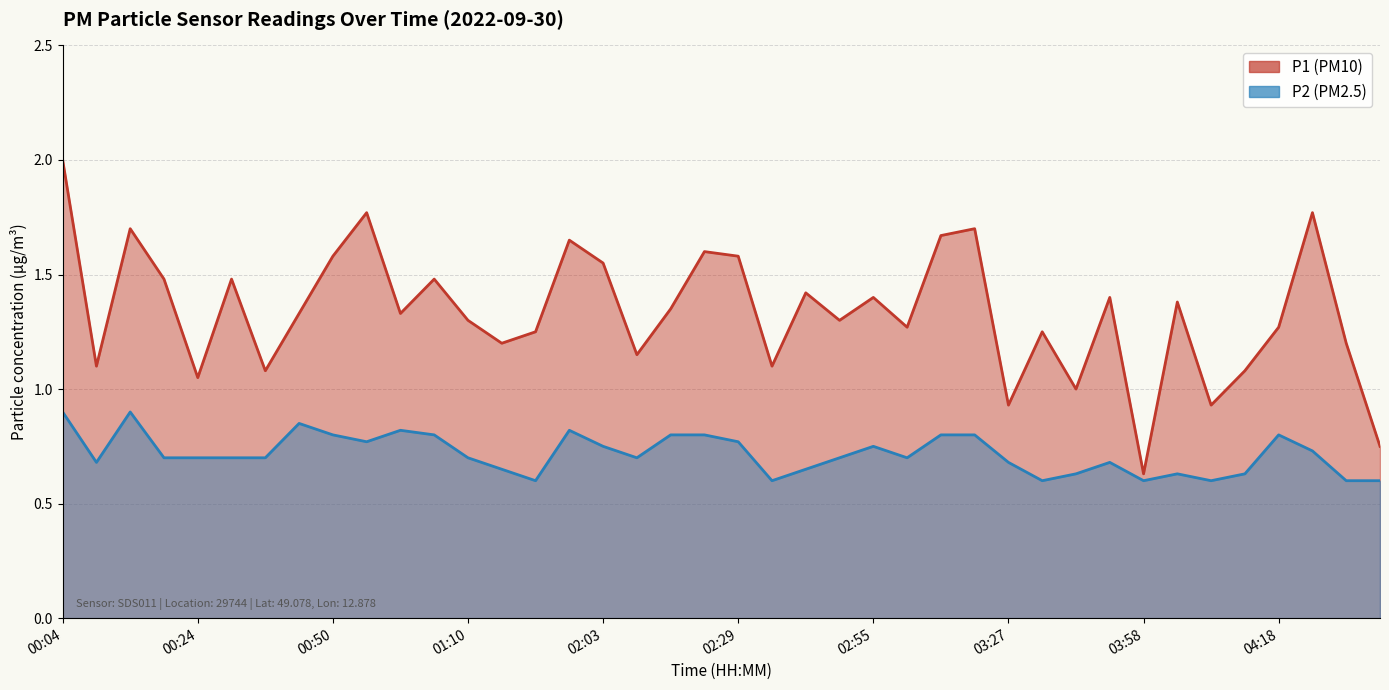

Rank the series by their average value, from highest to lowest.

P1, P2